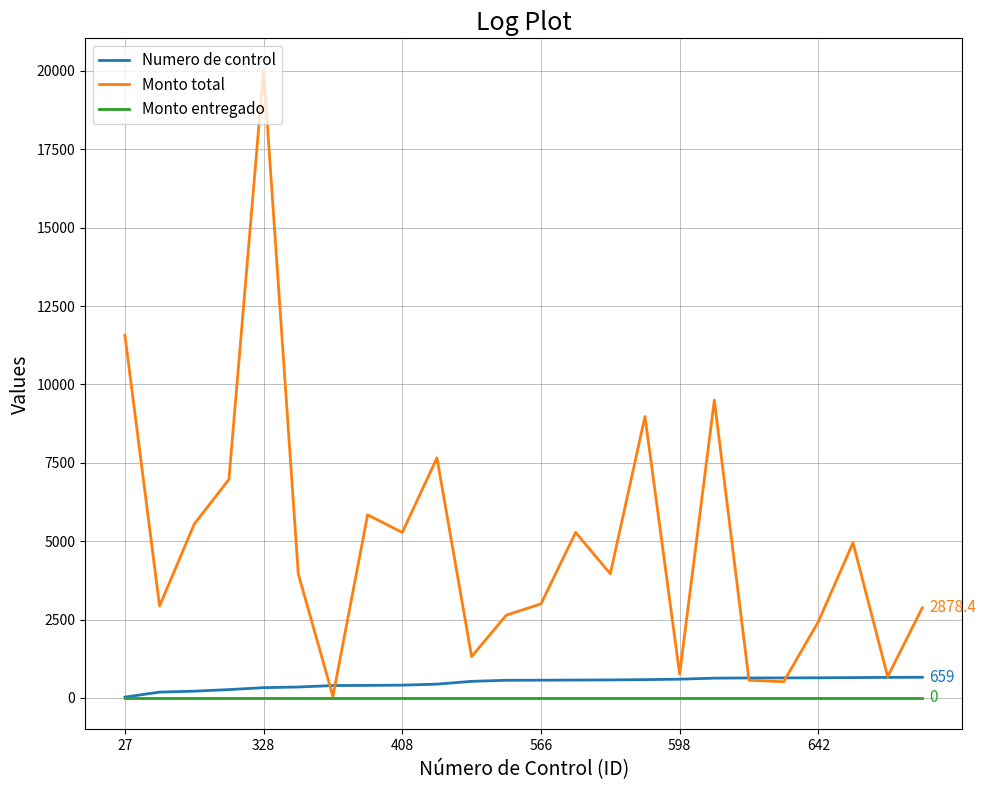

What is the maximum value shown in the chart?

20037.6